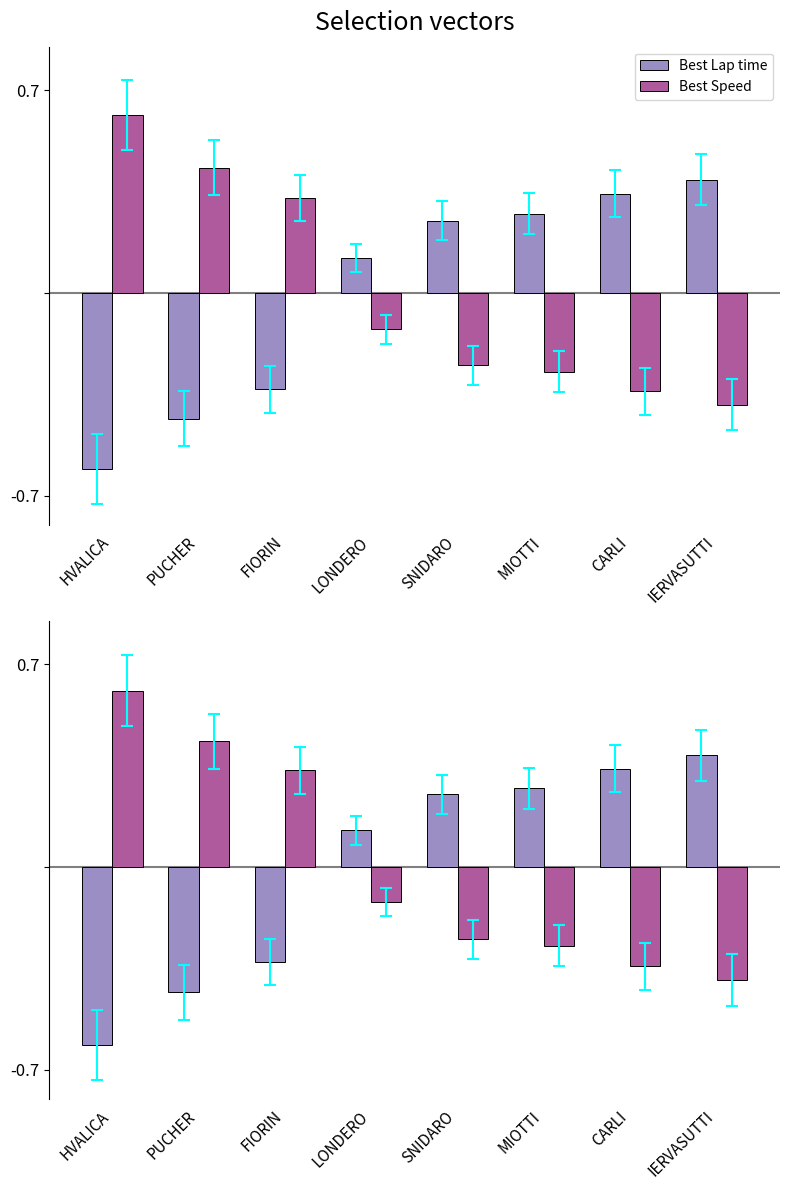

What is the difference between the Best Lap time values at SNIDARO and IERVASUTTI?

0.1